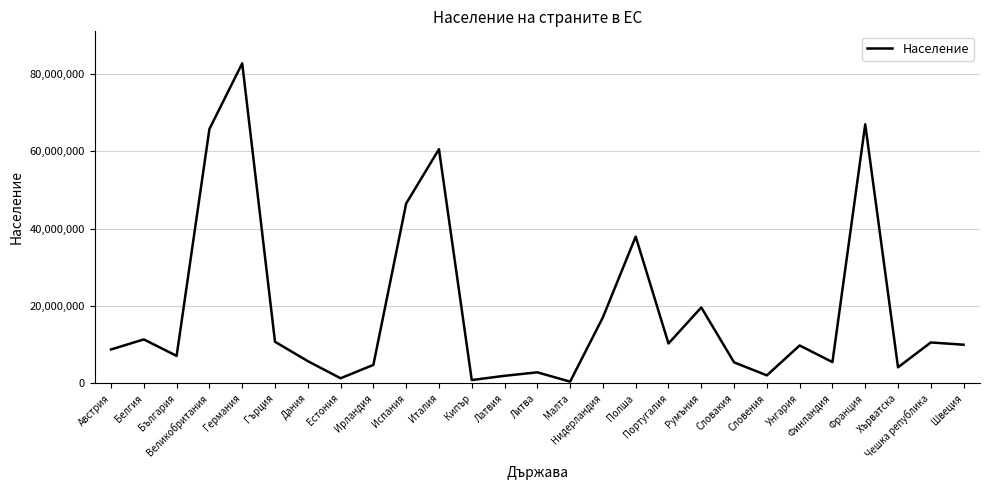

What is the change in value from Нидерландия to Словакия?

-11646164